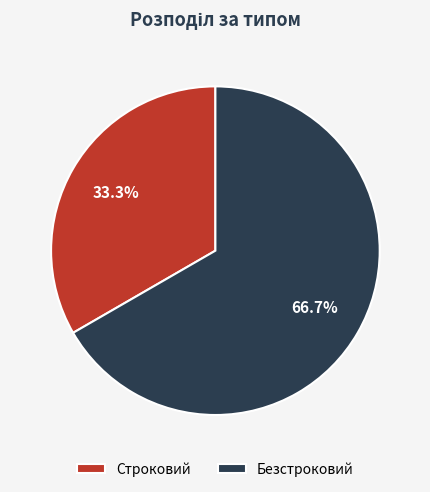

To the nearest percent, what percentage of the pie is Безстроковий?

67%